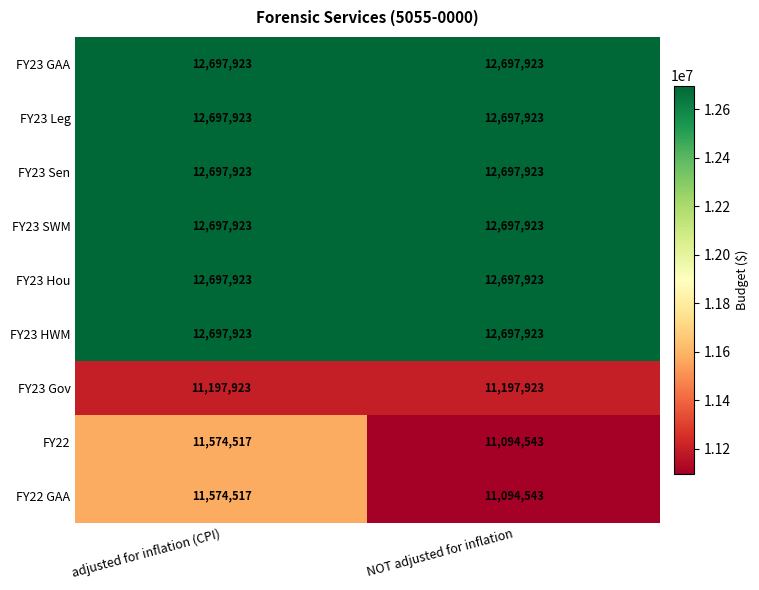

What is the difference between the highest and lowest values at adjusted for inflation (CPI)?

1500000